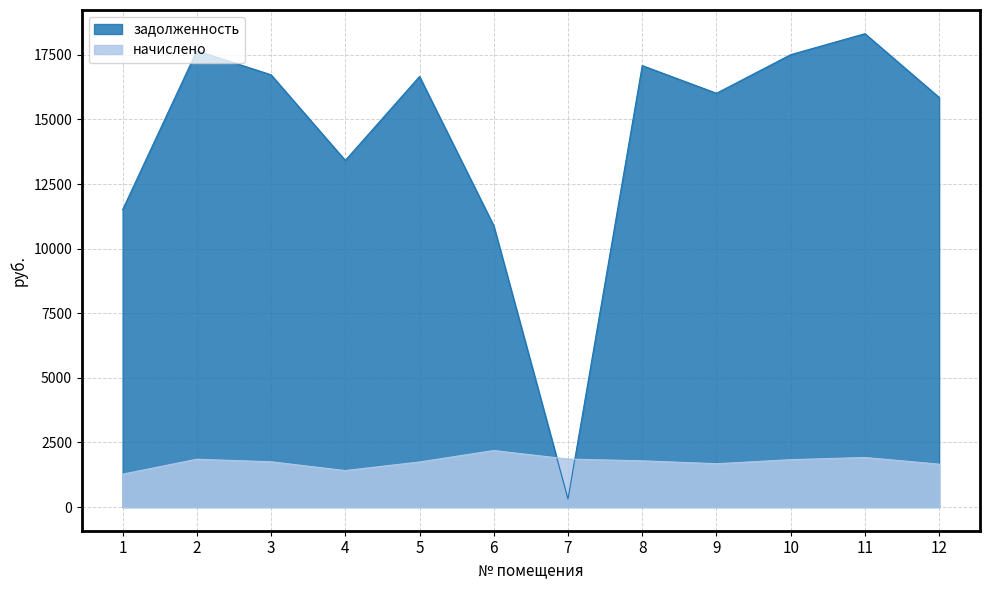

How many times do задолженность and начислено cross each other?

2